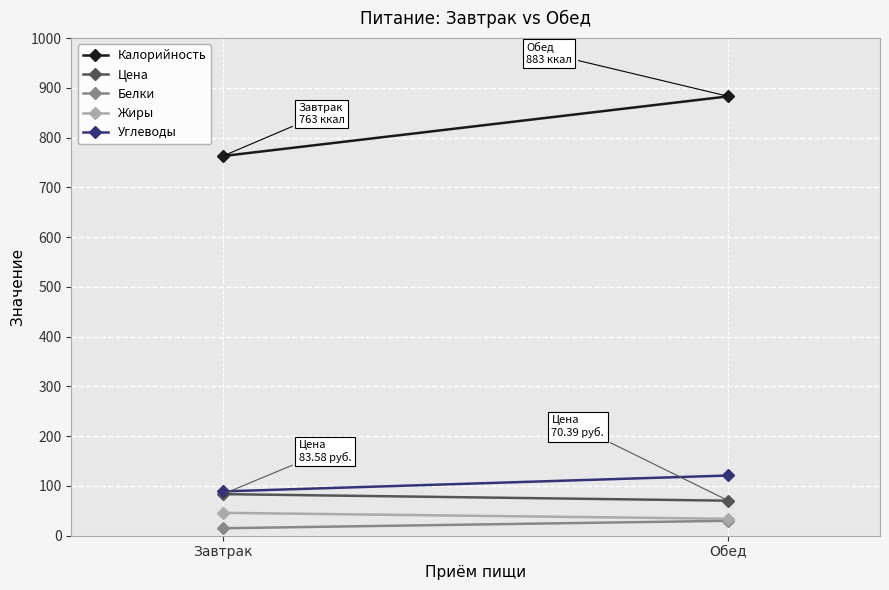

At which label does Жиры reach its minimum?

Обед